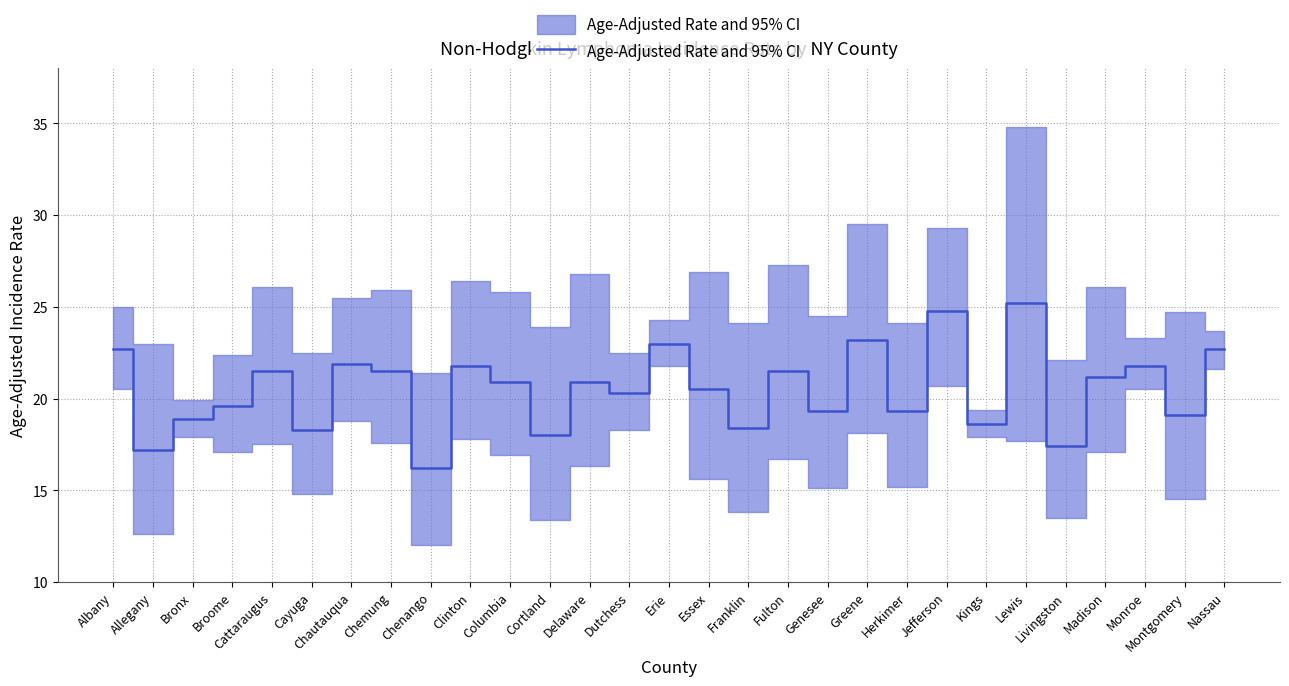

What is the difference between the maximum and second lowest values?

8.0